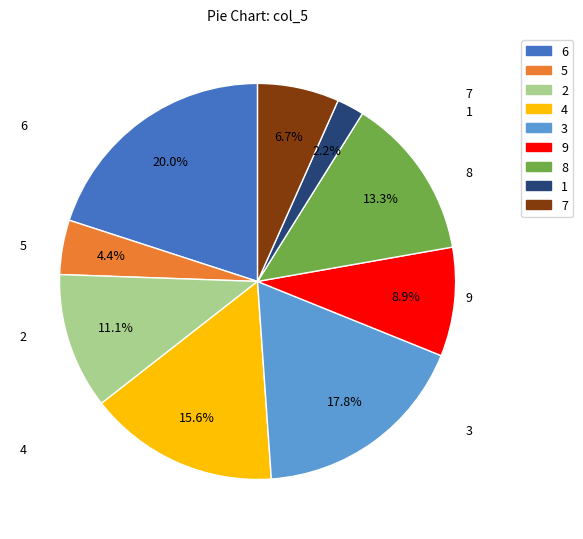

How many segments does this pie chart have?

9